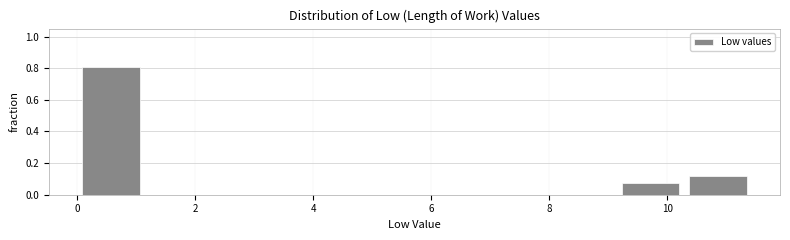

What is the height of the bar covering 0.0 to 1.2 on the x-axis? Neither the bar edges nor the heights are printed on the chart, so give them approximately, as read against the axes.

0.80